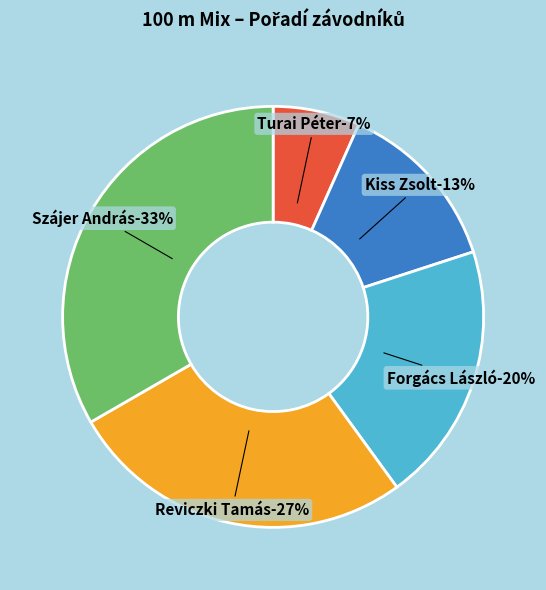

Is Forgács László the majority of the pie?

No